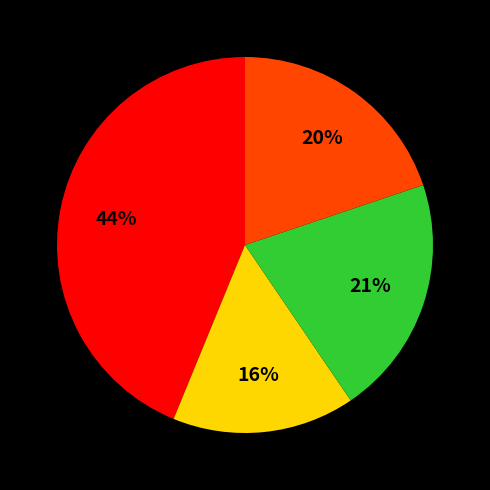

To the nearest percent, what is the average slice percentage?

25%